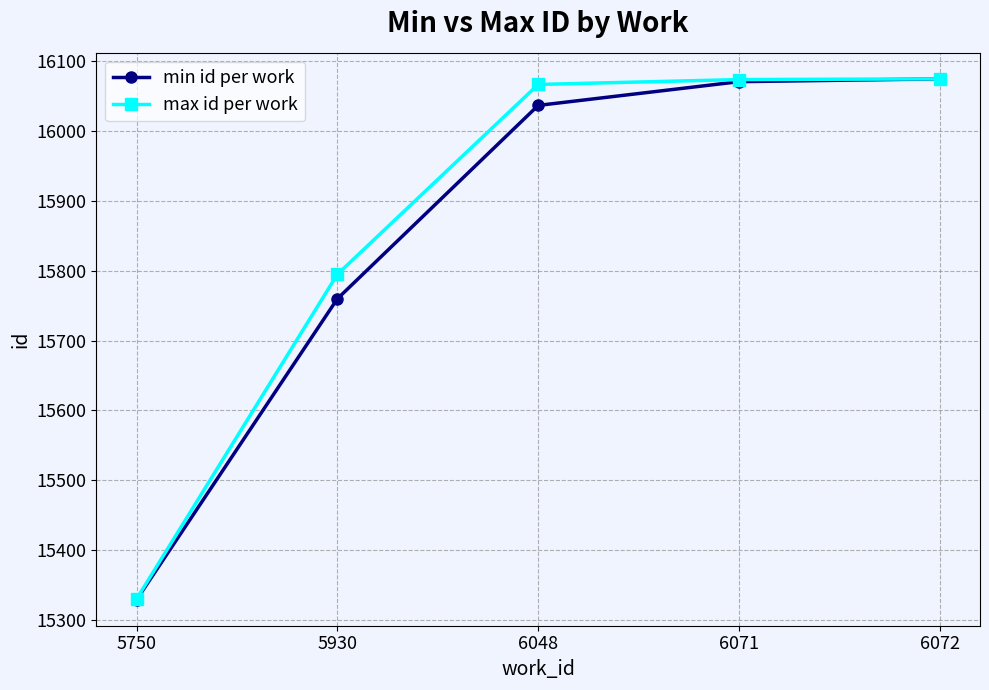

Where is max id per work nearest to the value 15702?

5930